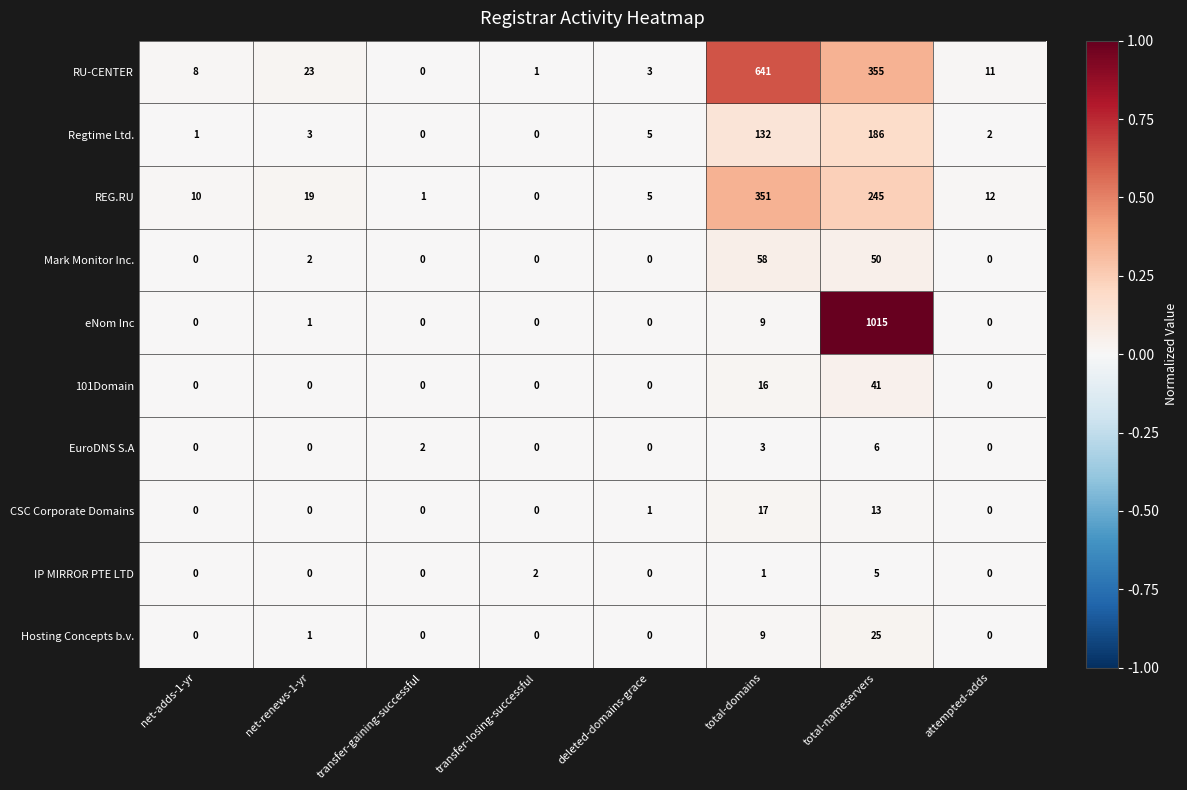

How many distinct data groups are displayed?

10